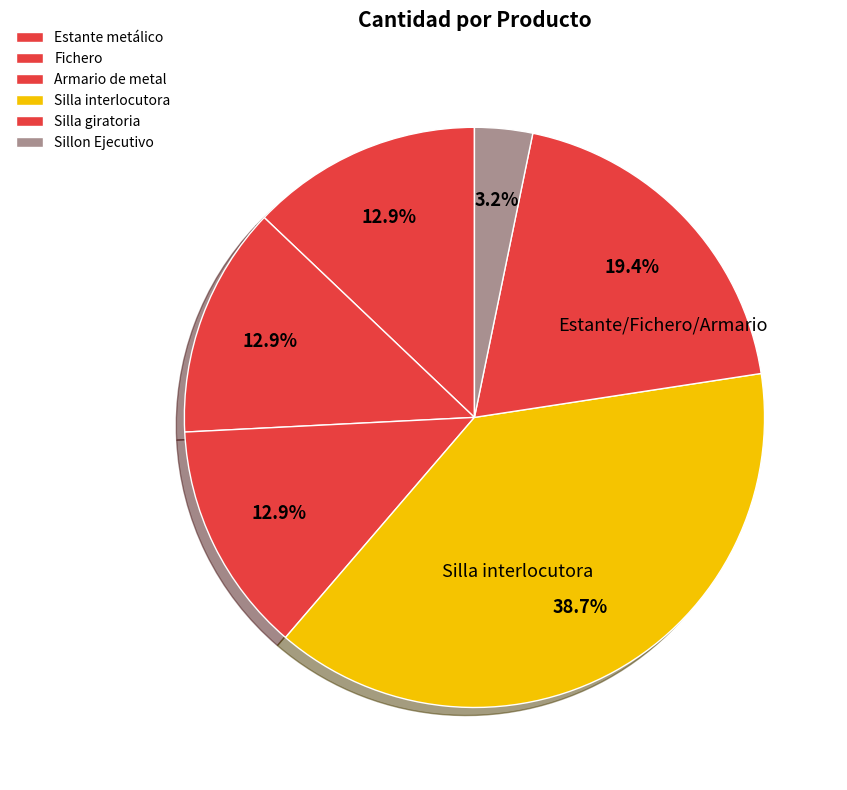

To the nearest percent, what is the difference between the Sillon Ejecutivo and Fichero slice percentages?

10%